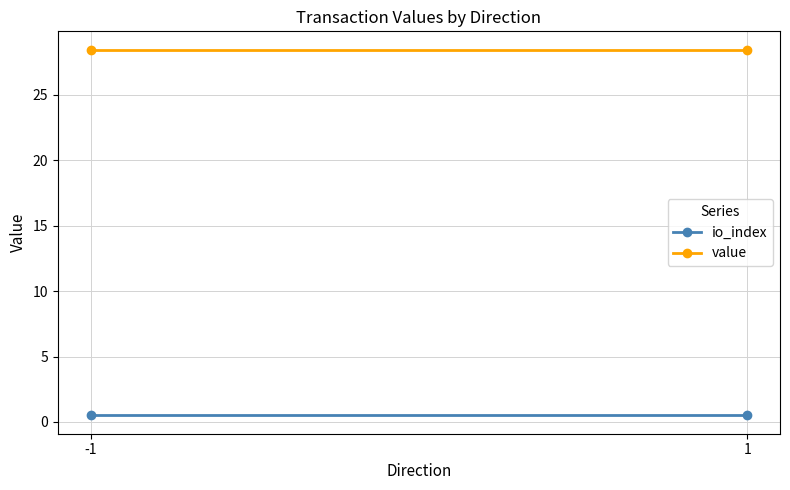

True or false: value has a value of 28.5 at 1.

True